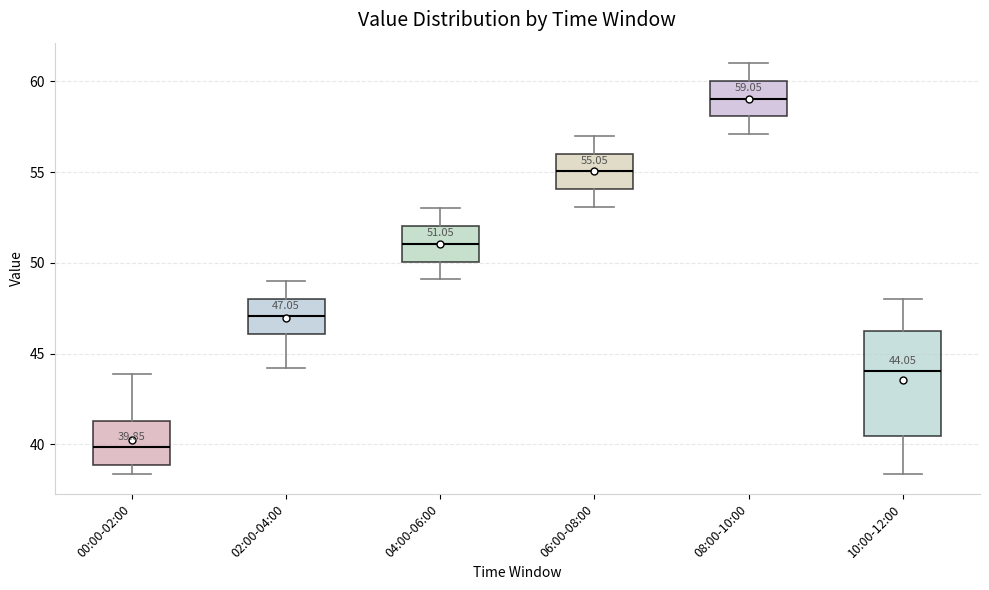

Which box's median line is the highest?

08:00-10:00